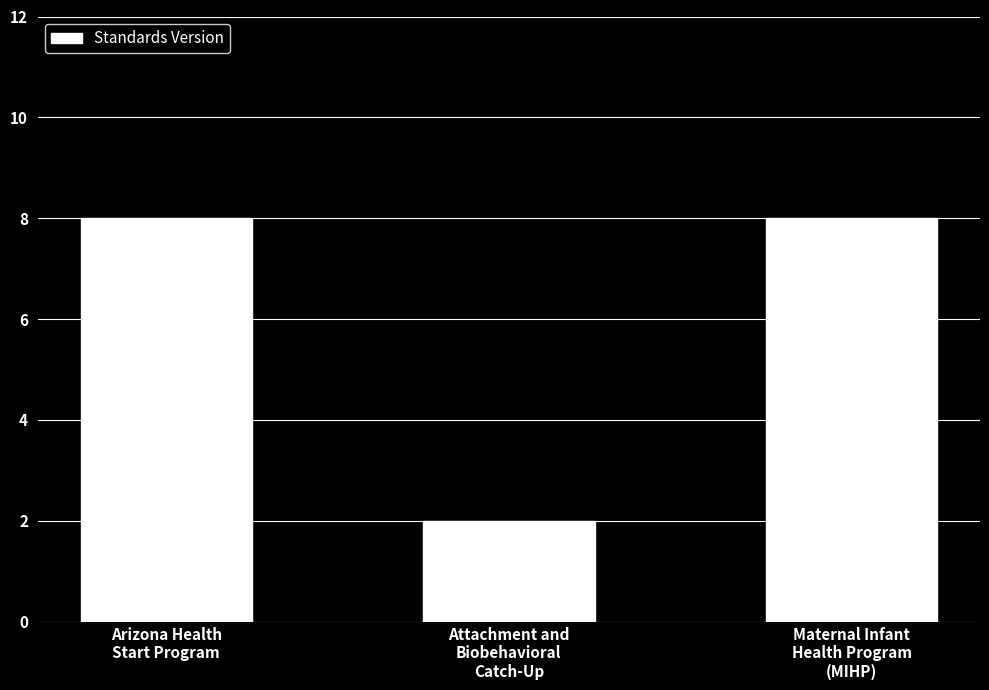

What is the difference between the maximum and minimum values?

6